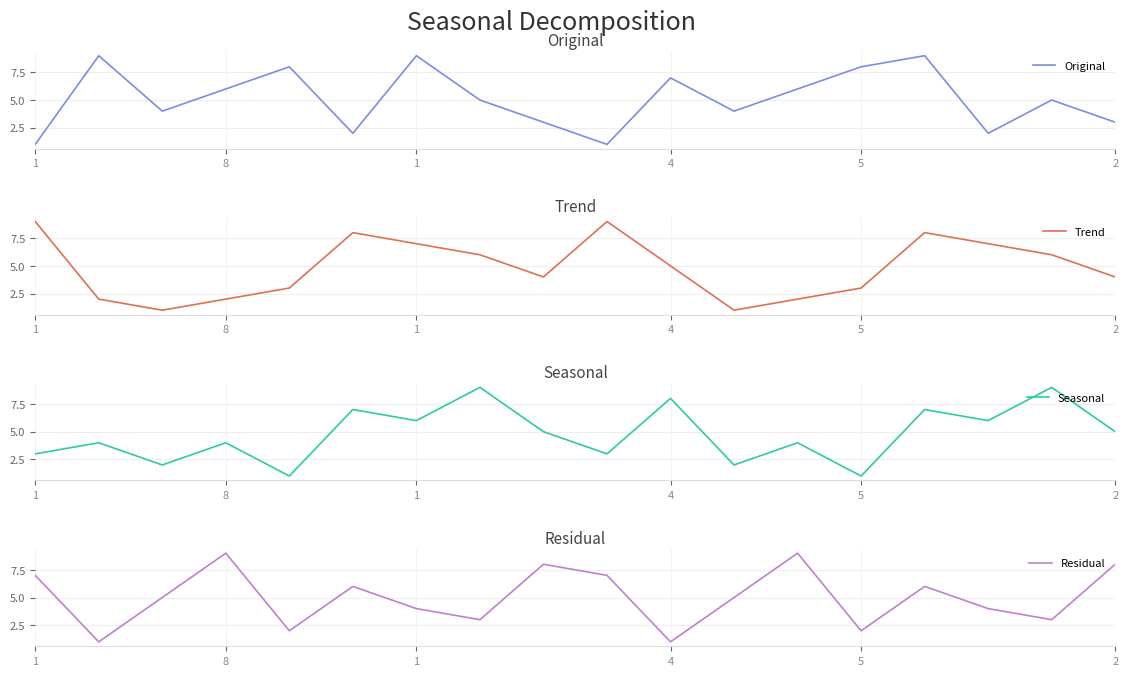

What is the sum of the Seasonal values at 2 and 9?

10